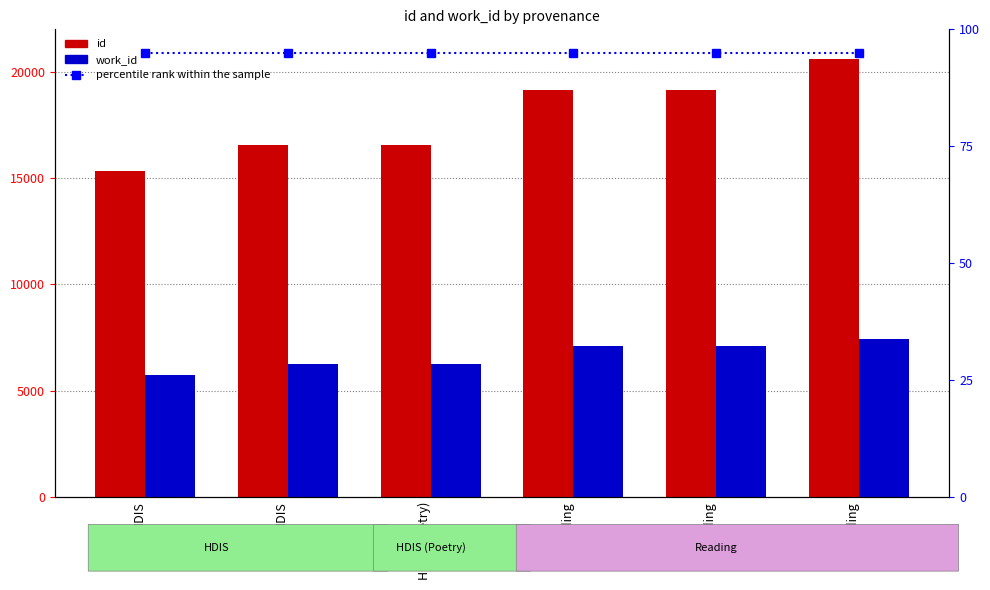

What is the label of the 2nd bar from the left?

HDIS